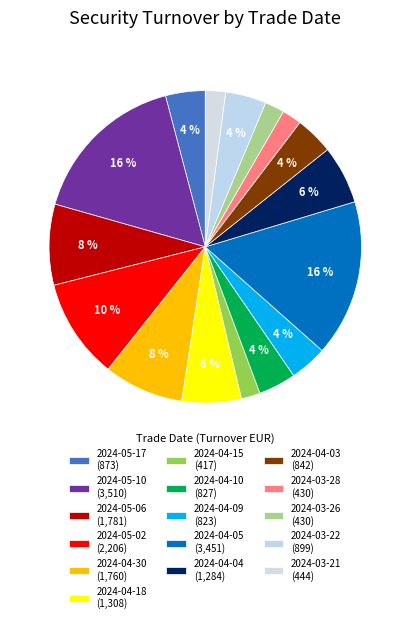

Rank the categories by value from lowest to highest.

2024-04-15, 2024-03-28, 2024-03-26, 2024-03-21, 2024-04-09, 2024-04-10, 2024-04-03, 2024-05-17, 2024-03-22, 2024-04-04, 2024-04-18, 2024-04-30, 2024-05-06, 2024-05-02, 2024-04-05, 2024-05-10